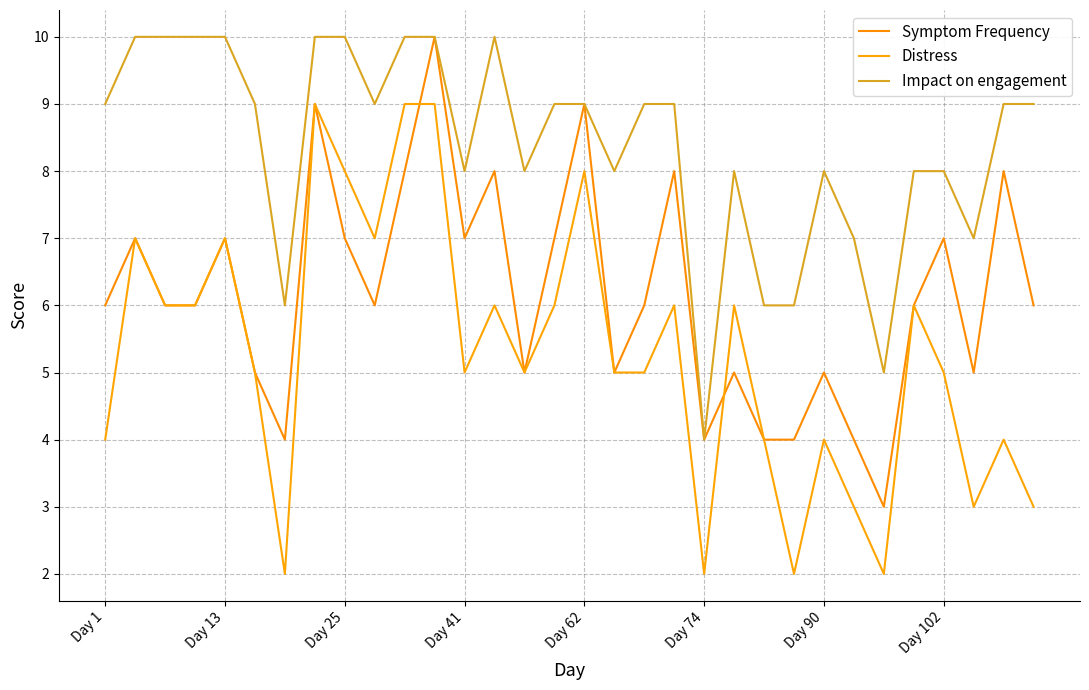

What are all the series names shown in the legend?

Symptom Frequency, Distress, Impact on engagement